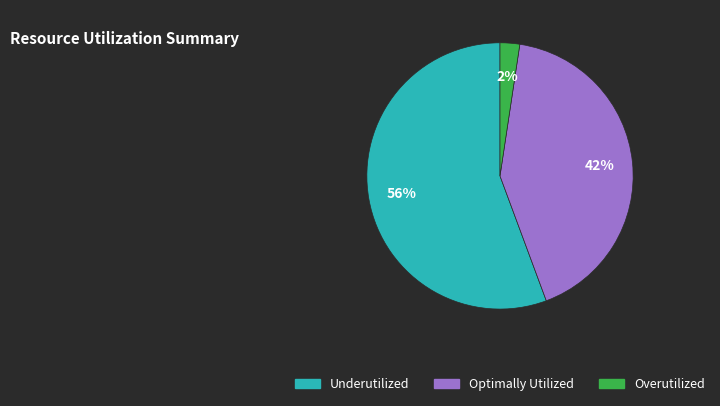

To the nearest percent, what is the average slice percentage?

33%